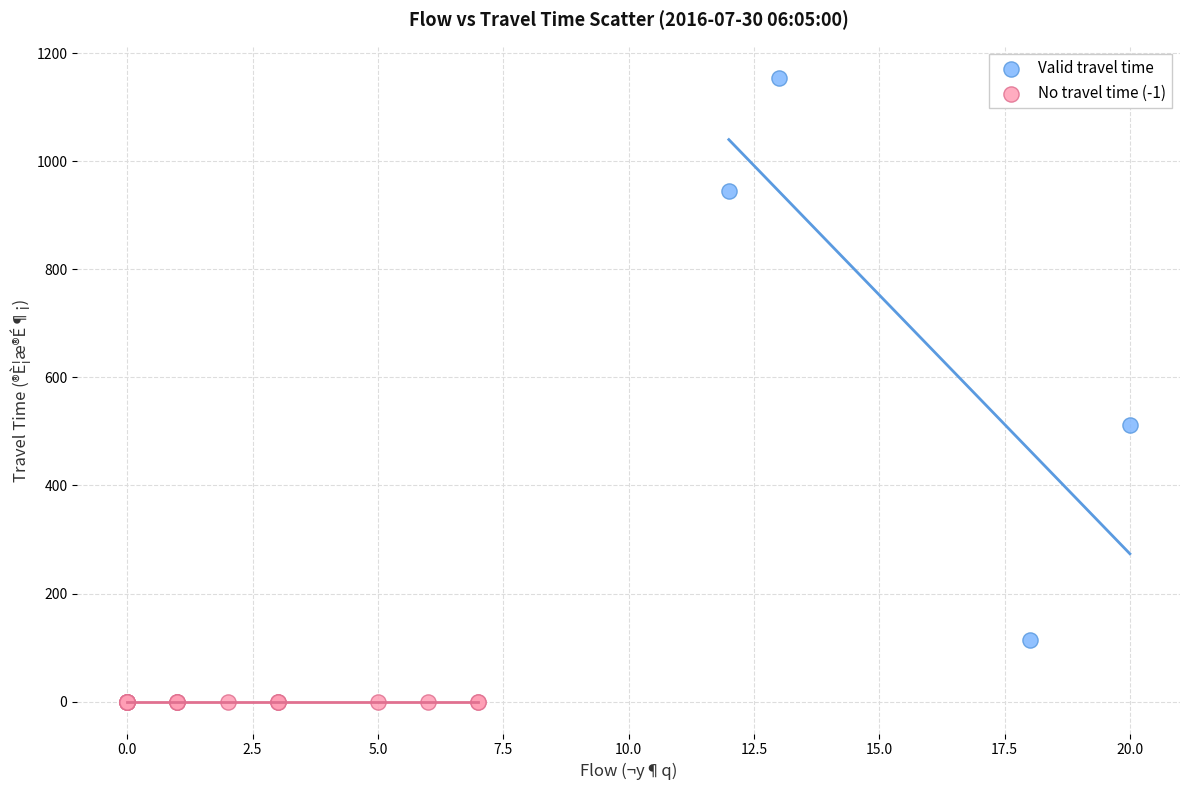

Which series reaches the maximum Y coordinate?

Valid travel time